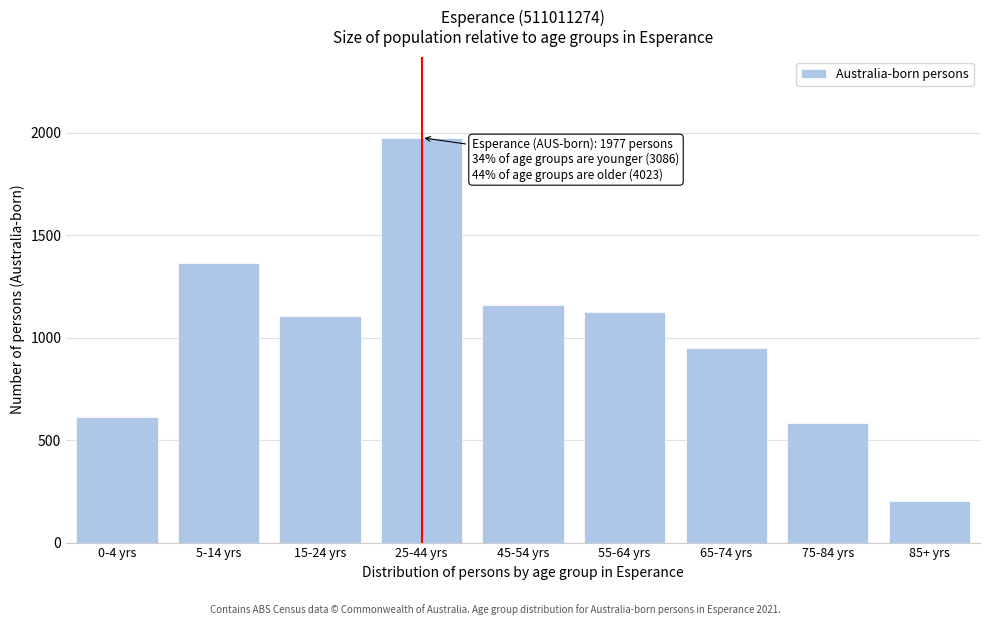

Reading left to right, what are all the values shown in this chart?

0-4 yrs=613	5-14 yrs=1367	15-24 yrs=1106	25-44 yrs=1977	45-54 yrs=1162	55-64 yrs=1126	65-74 yrs=949	75-84 yrs=583	85+ yrs=203